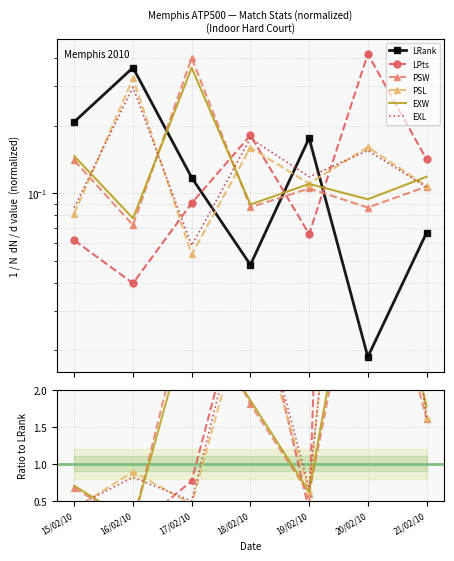

Rank the series at 19/02/10 from highest to lowest value.

LRank, EXL, PSL, EXW, PSW, LPts